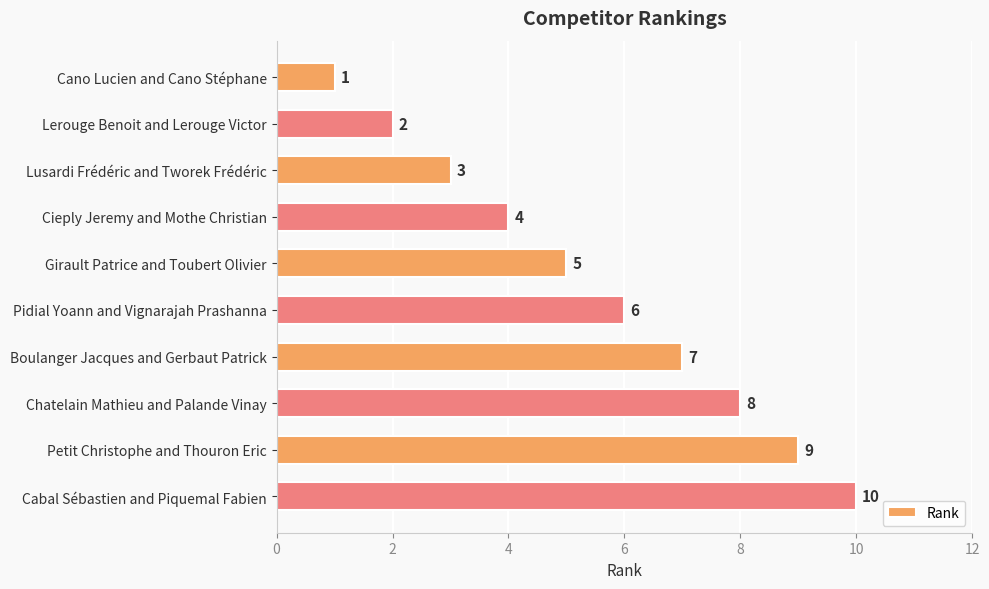

How many data points are less than 6?

5